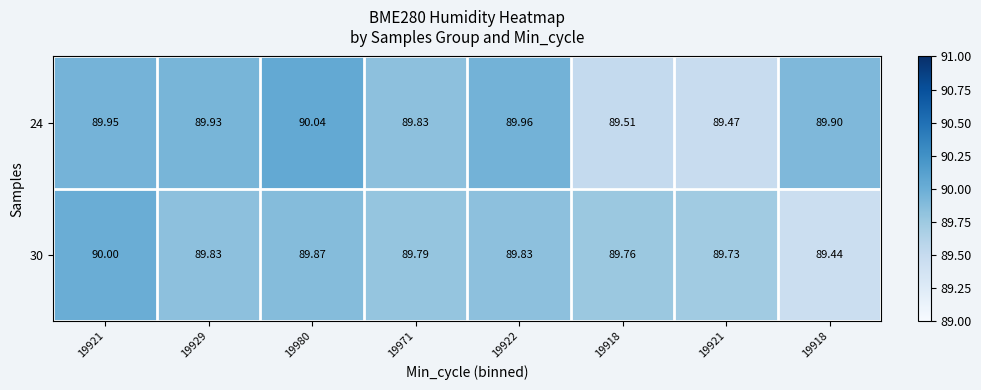

List the series in order of their overall mean, lowest first.

30, 24